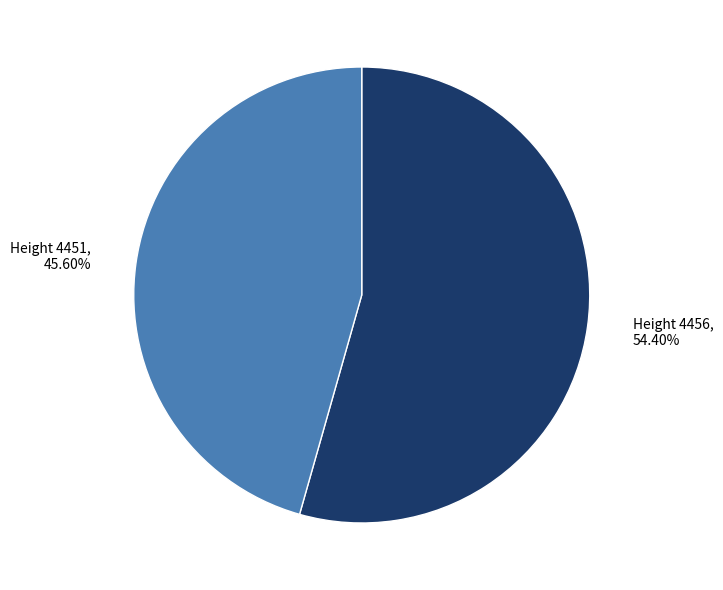

Is Height 4456 the majority of the pie?

Yes